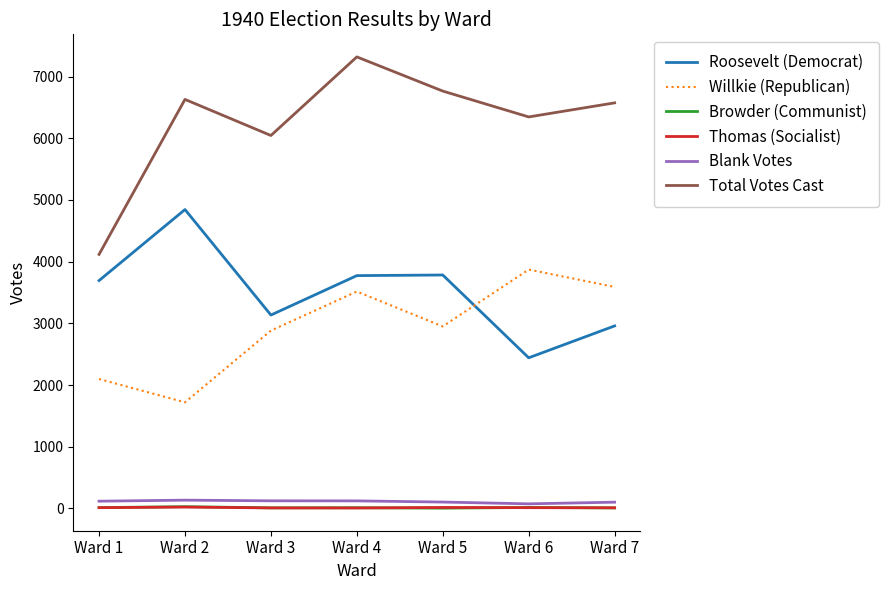

Which series has the widest spread of values?

Total Votes Cast